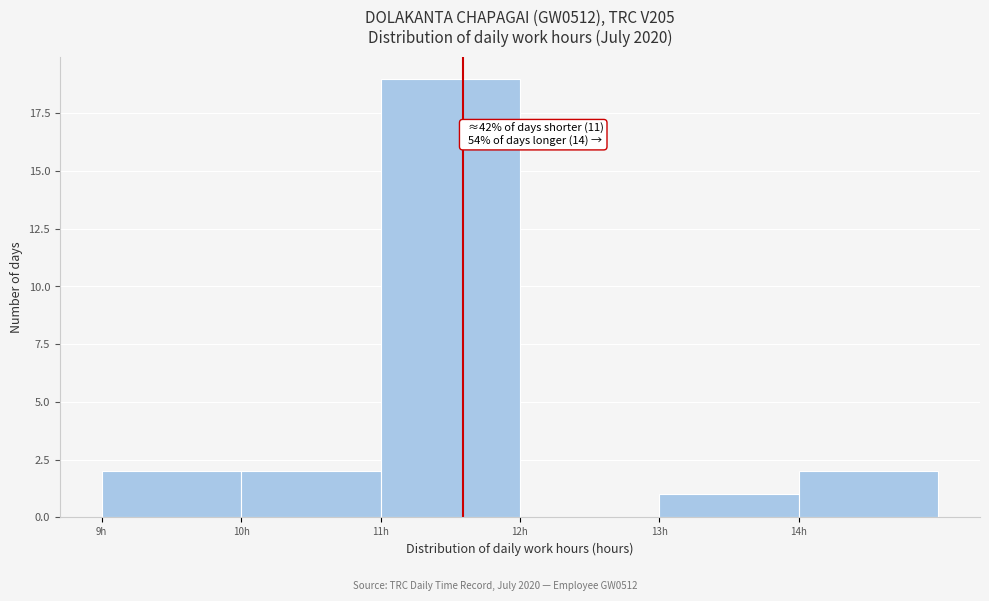

Over which range of the x-axis is the bar tallest?

11 to 12